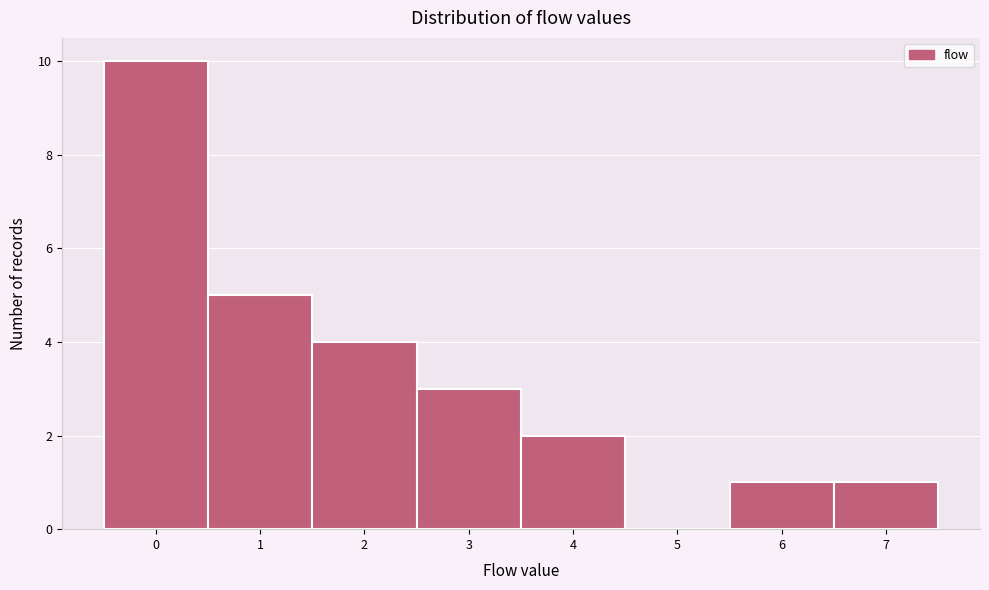

Reading left to right, transcribe this chart: for each bar, give the range it covers on the x-axis and its height. The values are not printed on the chart, so give them approximately, as read against the axis.

-0.5 to 0.5: 10
0.5 to 1.5: 5
1.5 to 2.5: 4
2.5 to 3.5: 3
3.5 to 4.5: 2
4.5 to 5.5: 0
5.5 to 6.5: 1
6.5 to 7.5: 1